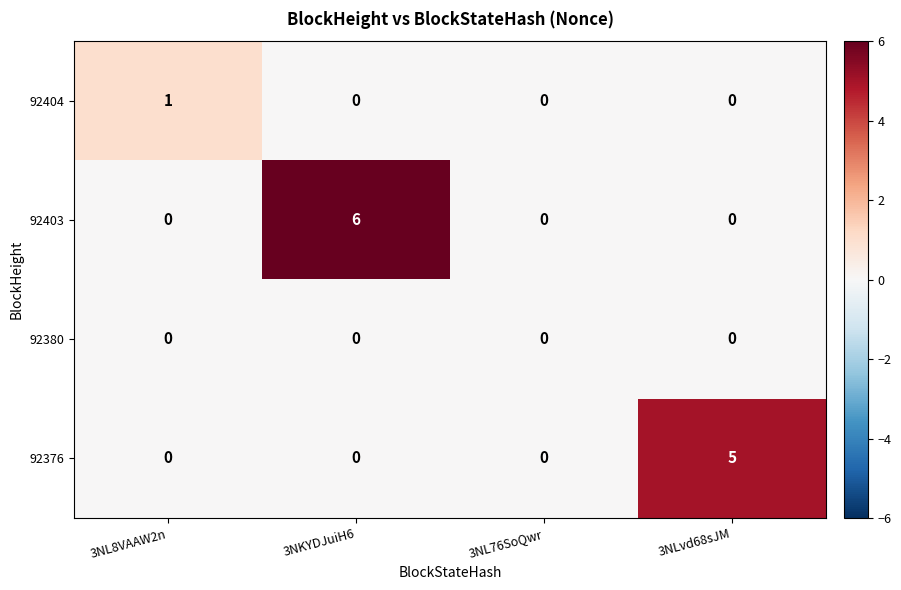

What is the sum of all 92376 values?

5